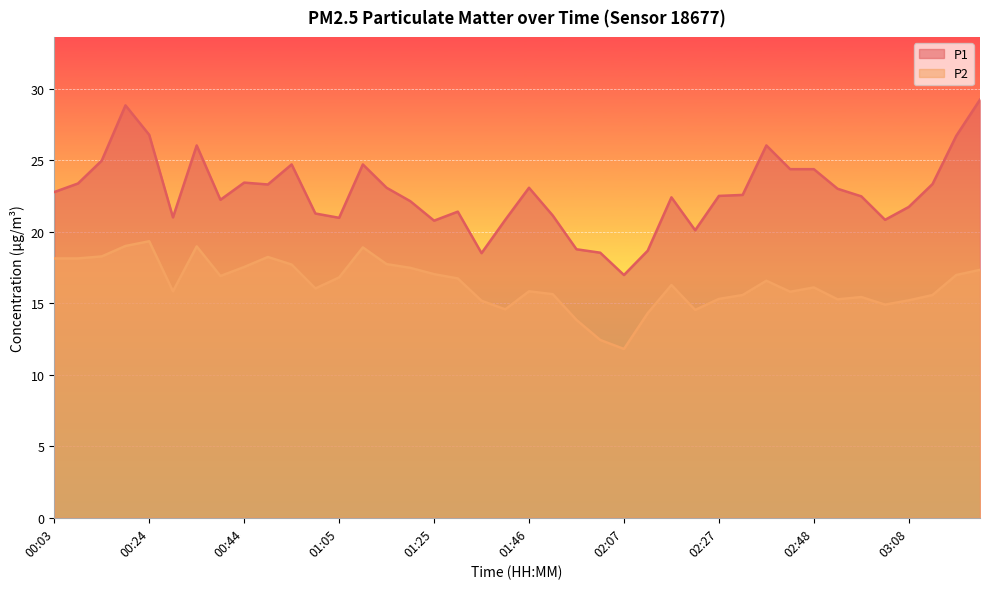

Reading right to left, transcribe all the data shown in this chart.

P1: 03:24=29.2	03:19=26.7	03:13=23.3	03:08=21.7	03:03=20.8	02:58=22.5	02:53=23.0	02:48=24.4	02:43=24.4	02:37=26.0	02:32=22.6	02:27=22.5	02:22=20.1	02:17=22.4	02:12=18.7	02:07=17.0	02:01=18.5	01:56=18.8	01:51=21.1	01:46=23.1	01:41=20.8	01:36=18.5	01:31=21.4	01:25=20.8	01:20=22.1	01:15=23.1	01:10=24.7	01:05=21.0	00:59=21.3	00:54=24.7	00:49=23.3	00:44=23.4	00:39=22.2	00:34=26.0	00:29=21.0	00:24=26.8	00:18=28.8	00:13=25.0	00:08=23.4	00:03=22.8
P2: 03:24=17.3	03:19=17.0	03:13=15.6	03:08=15.2	03:03=14.9	02:58=15.4	02:53=15.3	02:48=16.1	02:43=15.8	02:37=16.6	02:32=15.6	02:27=15.3	02:22=14.5	02:17=16.3	02:12=14.3	02:07=11.8	02:01=12.4	01:56=13.8	01:51=15.6	01:46=15.8	01:41=14.6	01:36=15.2	01:31=16.7	01:25=17.0	01:20=17.5	01:15=17.7	01:10=18.9	01:05=16.8	00:59=16.0	00:54=17.7	00:49=18.2	00:44=17.5	00:39=16.9	00:34=19.0	00:29=15.8	00:24=19.3	00:18=19.0	00:13=18.3	00:08=18.1	00:03=18.1